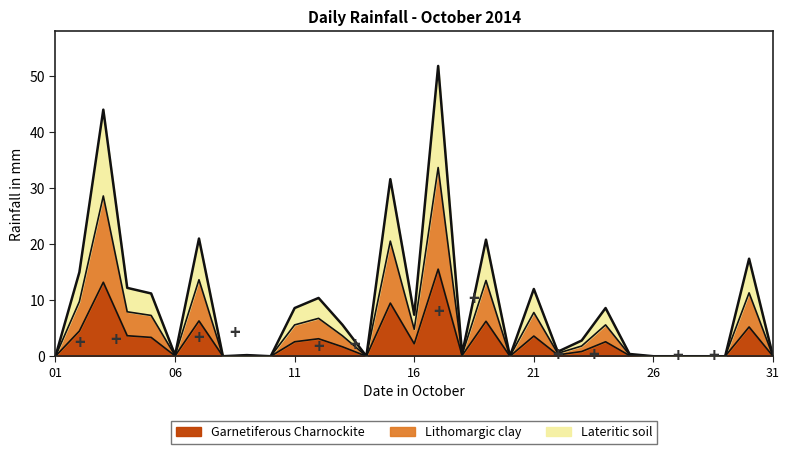

Does the chart have visible grid lines?

No